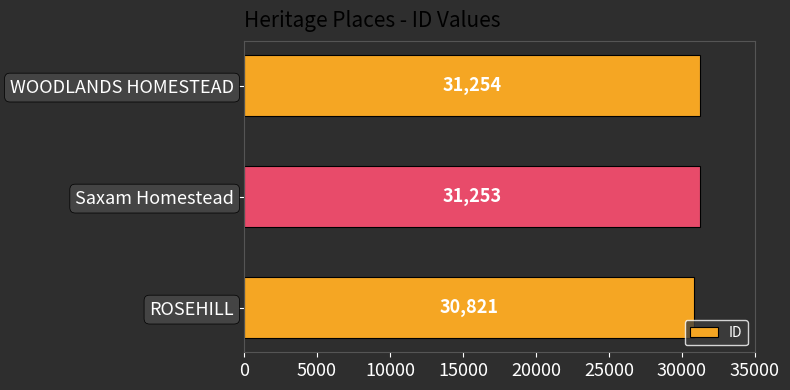

The value at ROSEHILL is 11339. True or false?

False